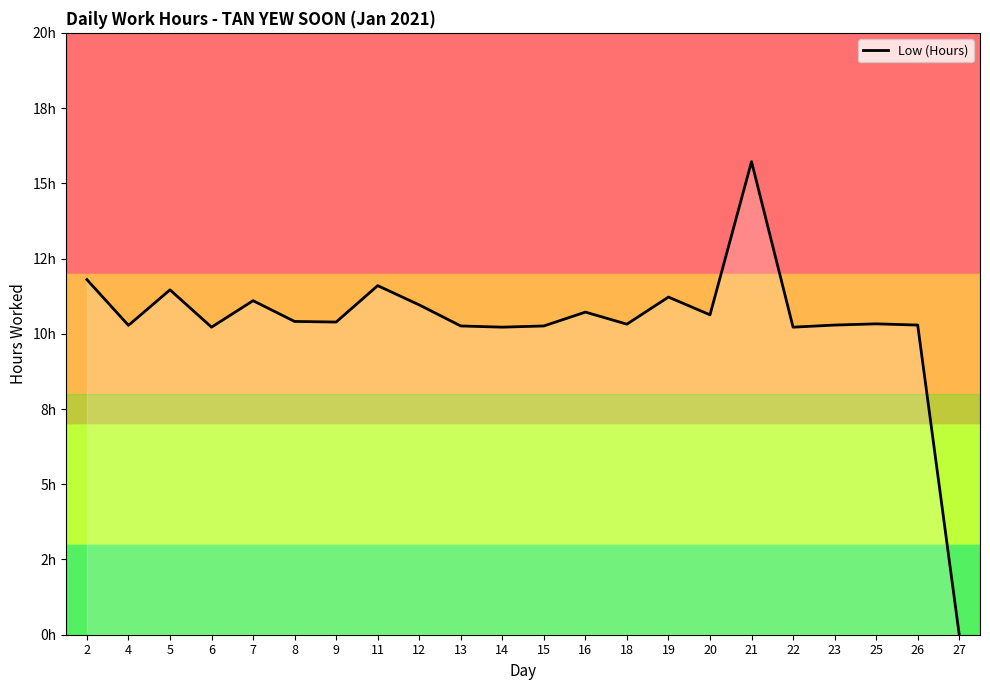

Reading right to left, what are all the values shown in this chart?

27=0.0	26=10.3	25=10.3	23=10.3	22=10.2	21=15.7	20=10.6	19=11.2	18=10.3	16=10.7	15=10.3	14=10.2	13=10.3	12=11.0	11=11.6	9=10.4	8=10.4	7=11.1	6=10.2	5=11.5	4=10.3	2=11.8